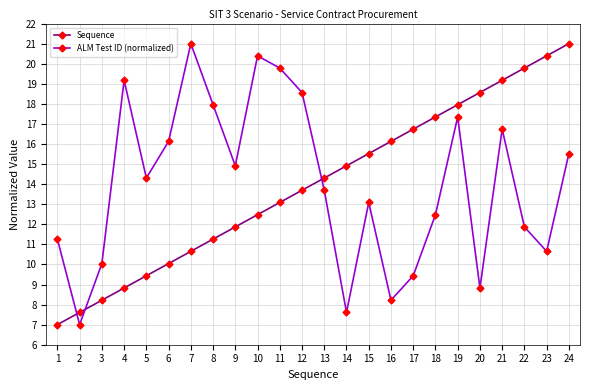

The value of Sequence at 8 is 15.1. True or false?

False